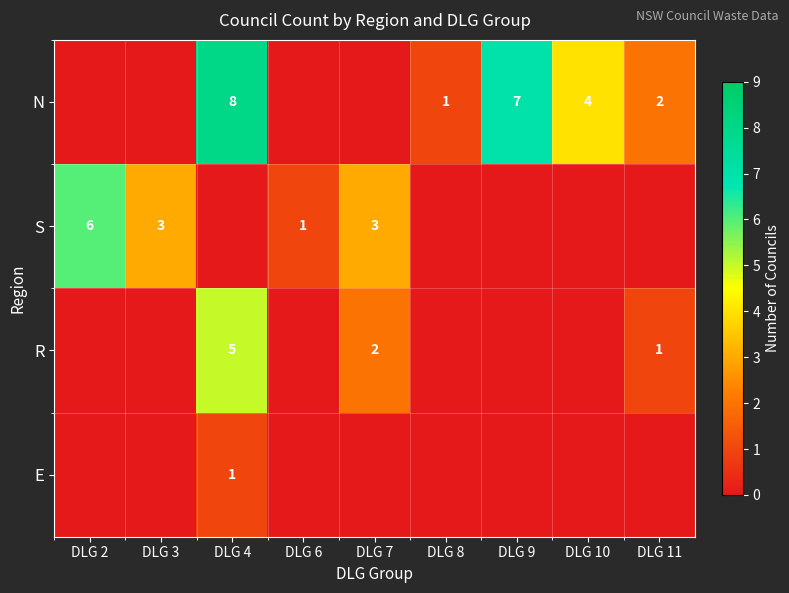

What is the spread (max minus min) of values at DLG 11?

2